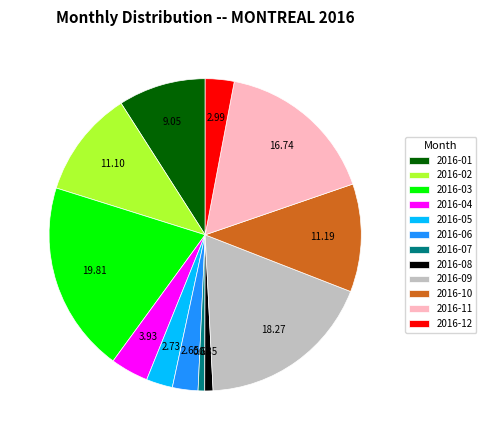

Do 2016-09 and 2016-12 together represent more than half of the pie?

No